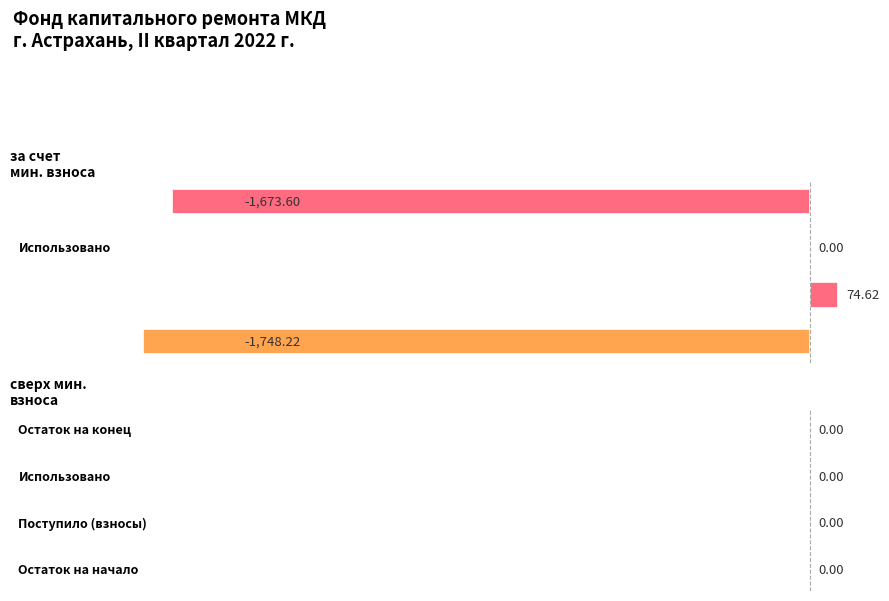

What is the sum of all values?

-3347.2